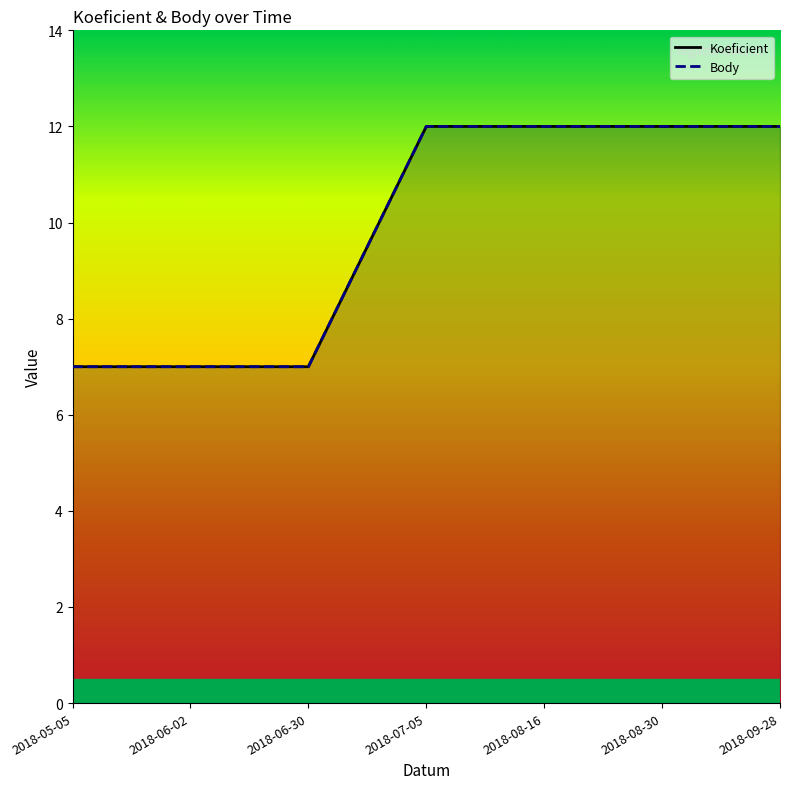

What is the label of the 1st point from the right?

2018-09-28